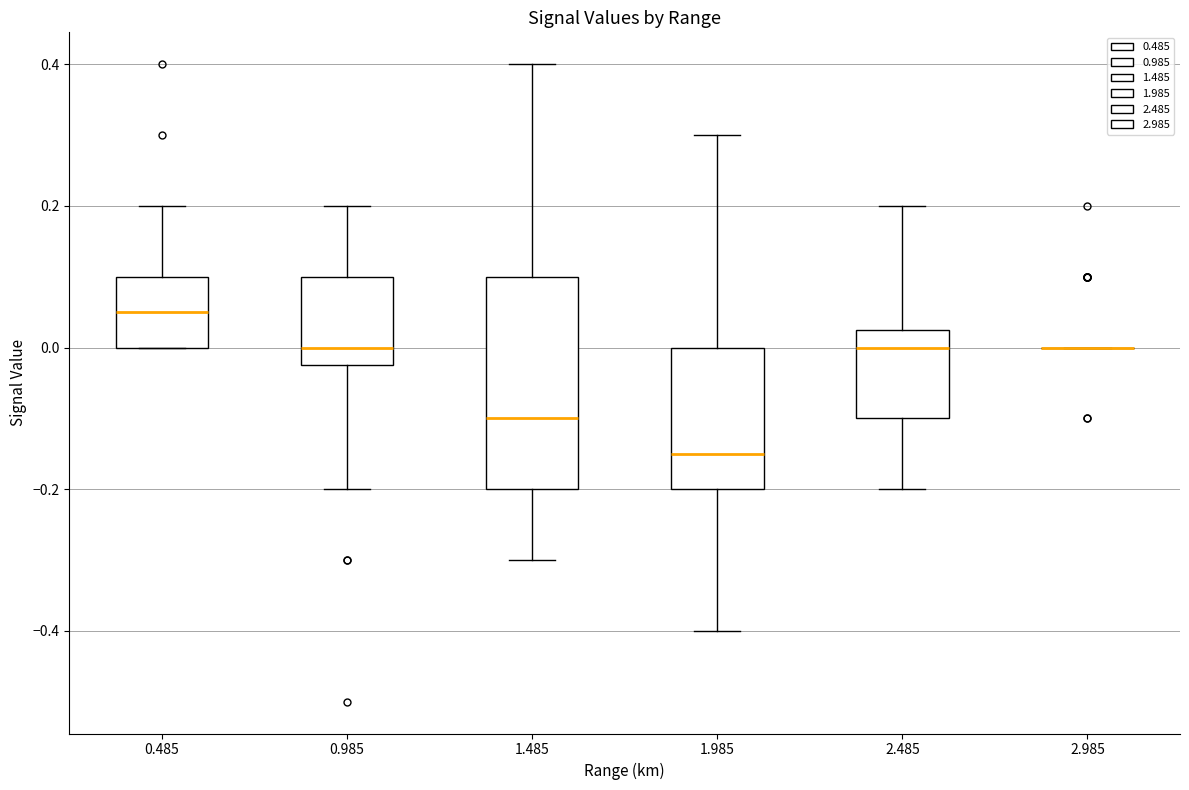

Reading left to right, read every box against the y-axis: the position of its median line, the range the box covers, and the ends of its whiskers. The values are not printed on the chart, so give them approximately, as read against the axis.

0.485: median 0.06, box 0.00 to 0.10, whiskers 0.00 to 0.20
0.985: median 0.00, box -0.02 to 0.10, whiskers -0.20 to 0.20
1.485: median -0.10, box -0.20 to 0.10, whiskers -0.30 to 0.40
1.985: median -0.14, box -0.20 to 0.00, whiskers -0.40 to 0.30
2.485: median 0.00, box -0.10 to 0.02, whiskers -0.20 to 0.20
2.985: box collapsed to a line at 0.00, whiskers 0.00 to 0.00